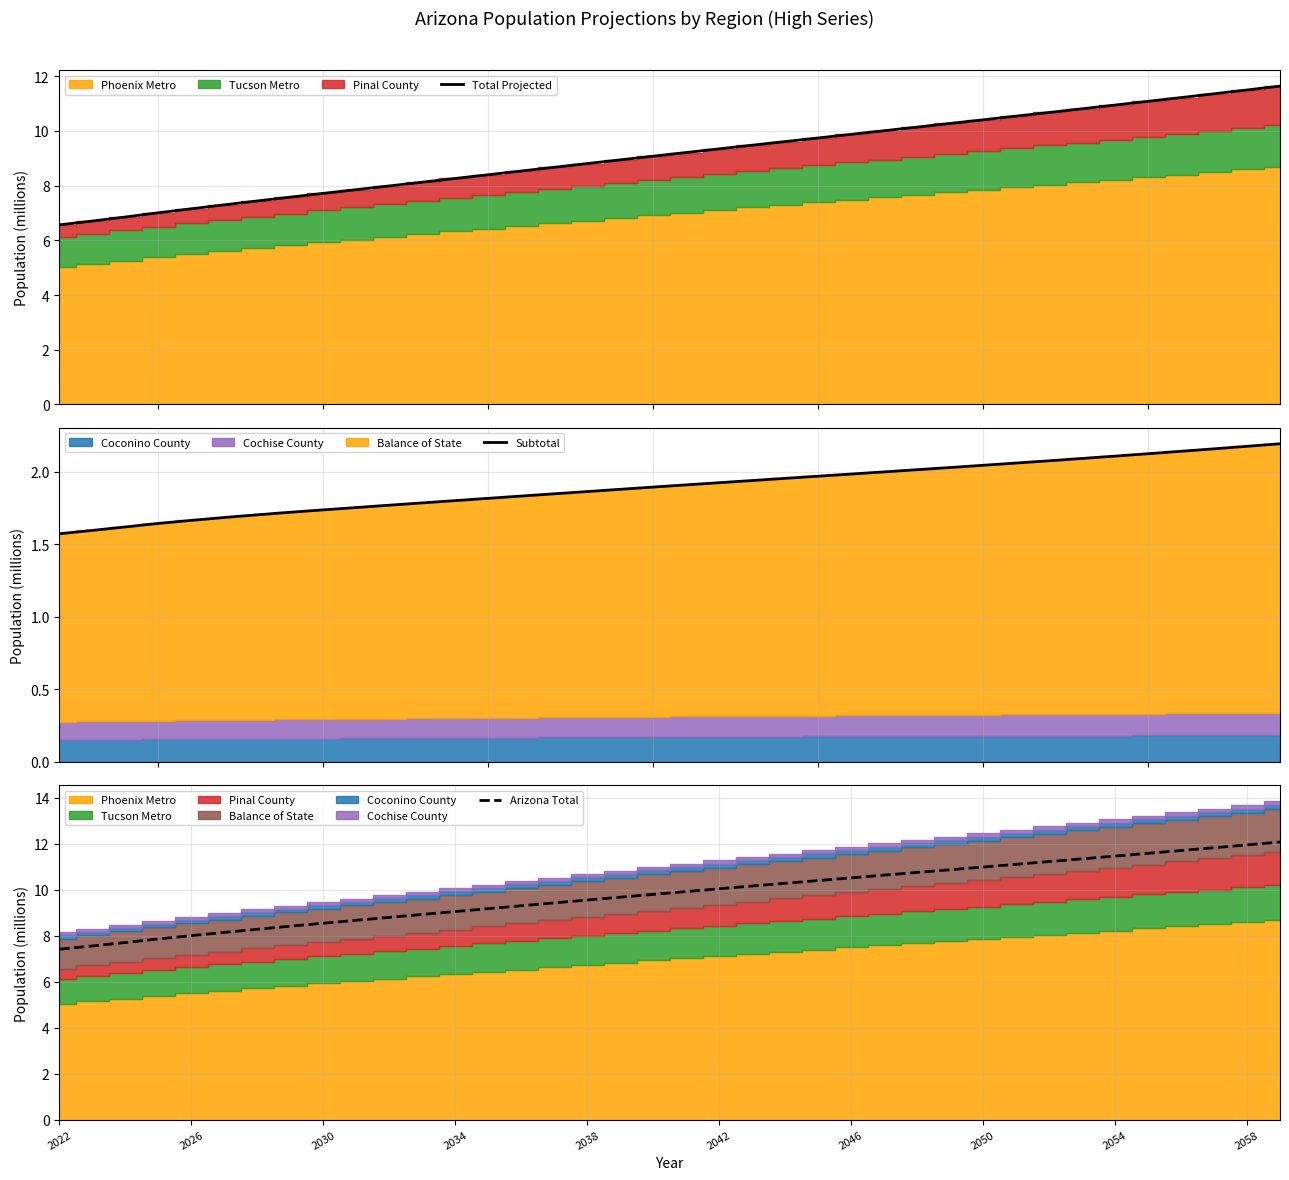

What is the average value of the Total Projected series?

9.1